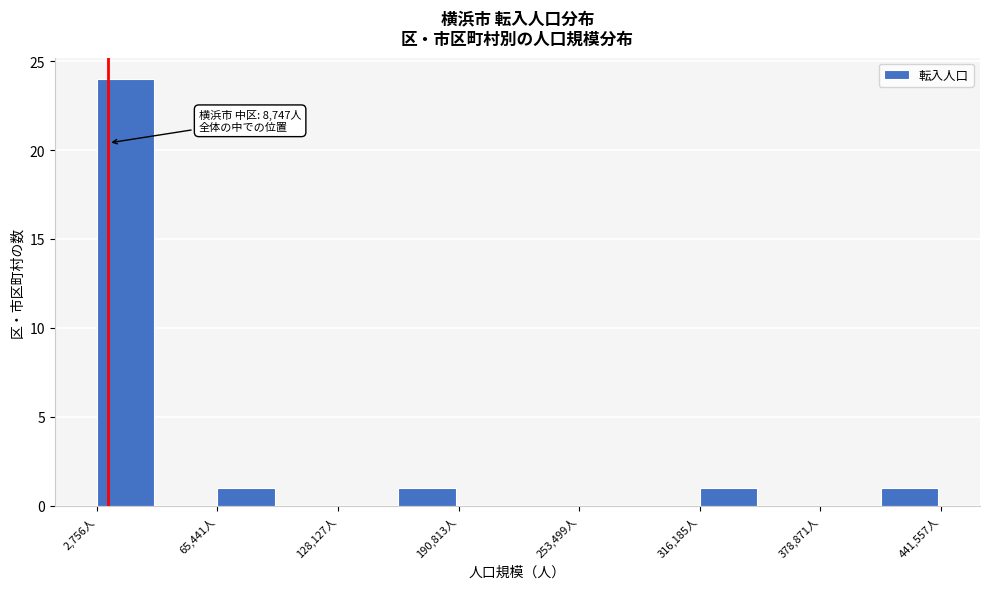

Read against the x-axis, roughly where is the centre of the tallest bar?

20000